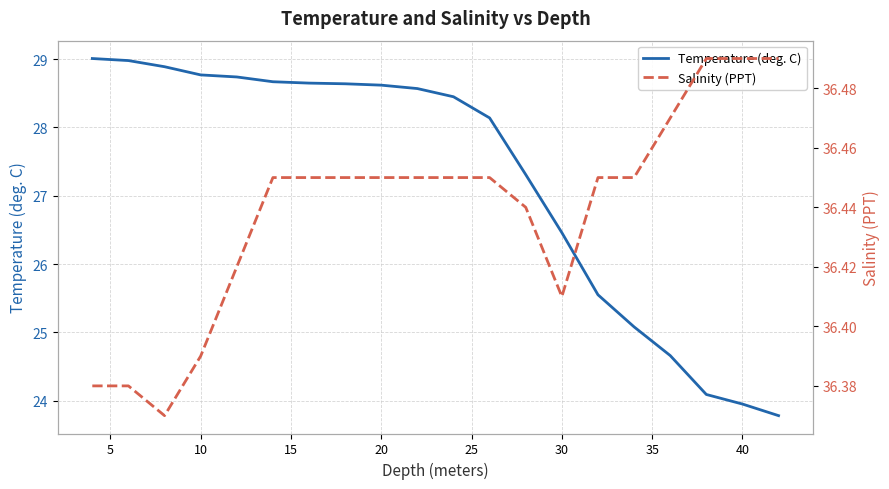

Rank the series by their average value, from lowest to highest.

Temperature (deg. C), Salinity (PPT)